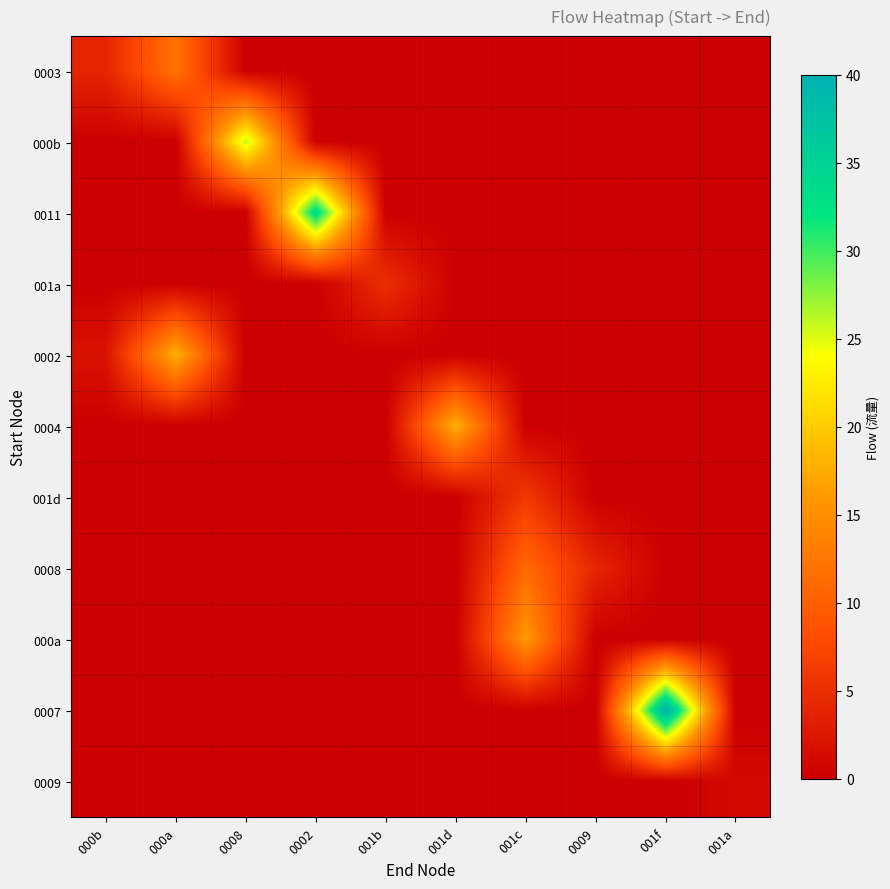

Which series has the widest spread of values?

0007